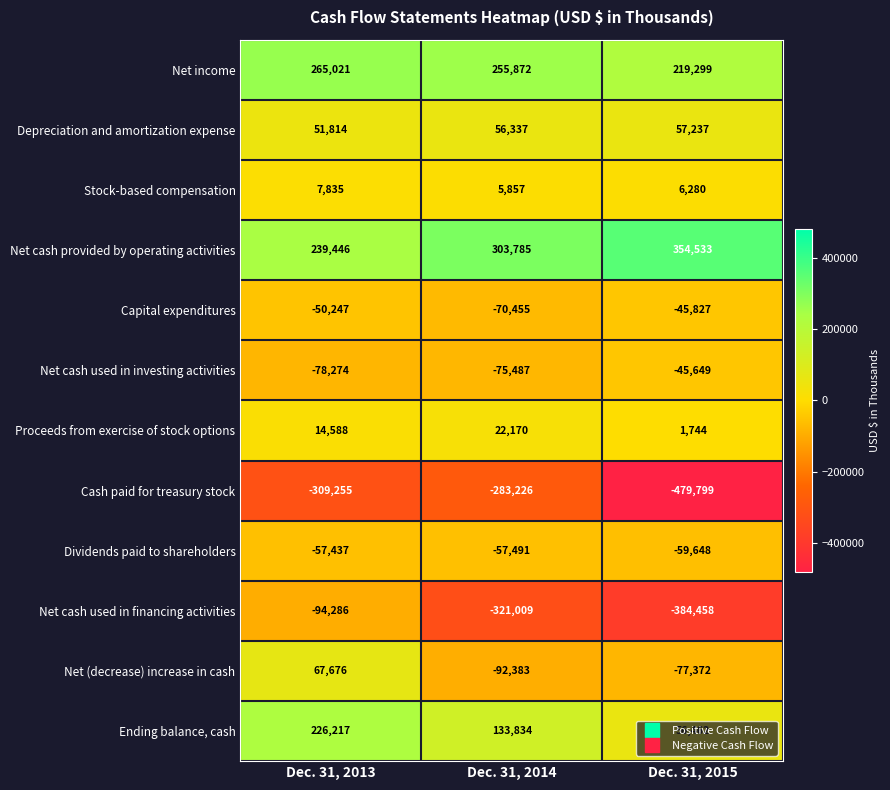

Between Dec. 31, 2014 and Dec. 31, 2015, which series saw the biggest shift?

Cash paid for treasury stock